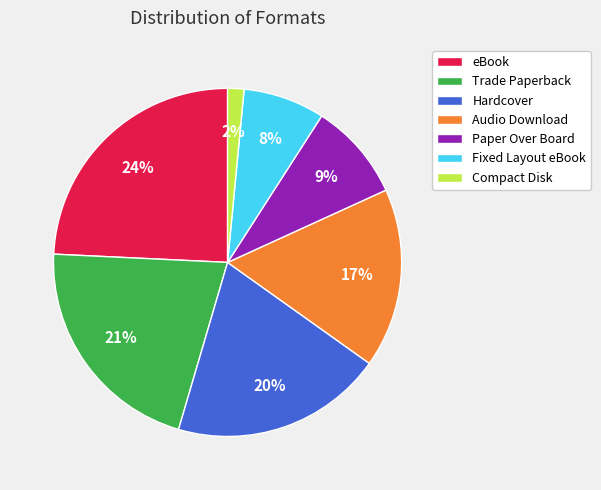

What percentage is the Trade Paperback slice, to the nearest percent?

21%